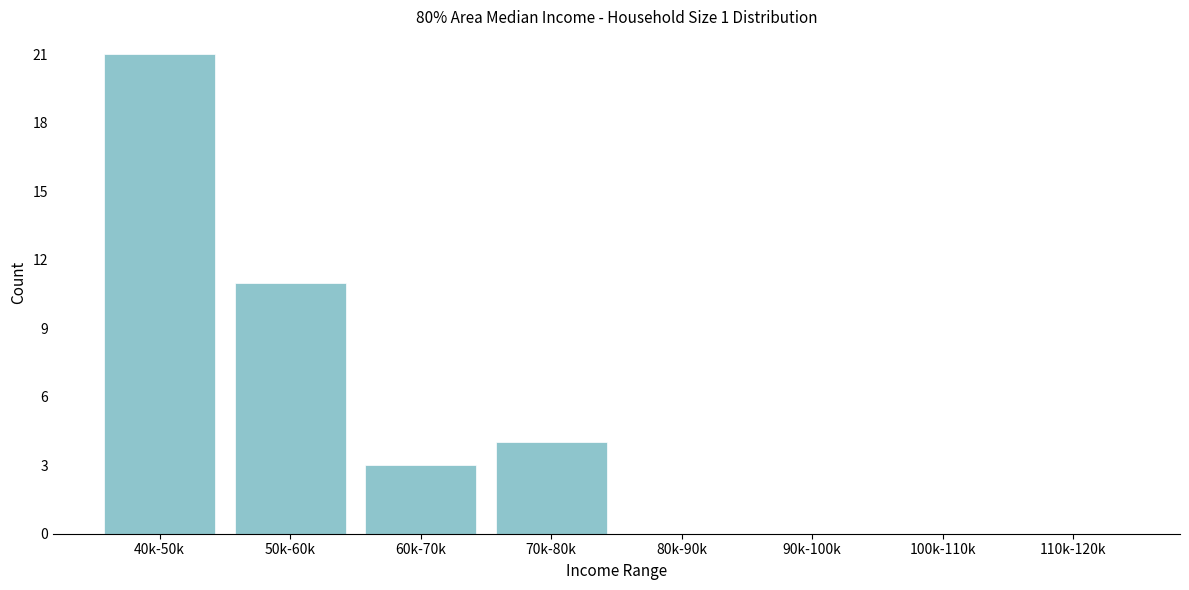

Reading left to right, what are all the values shown in this chart?

40k-50k=21	50k-60k=11	60k-70k=3	70k-80k=4	80k-90k=0	90k-100k=0	100k-110k=0	110k-120k=0